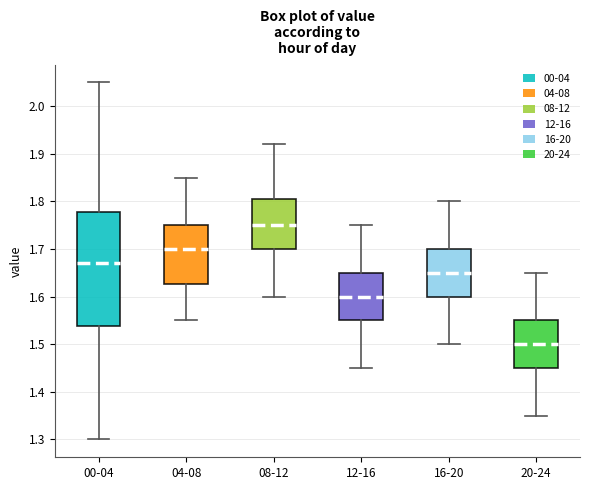

Where is the upper edge of the box for 00-04 on the y-axis? The values are not printed on the chart, so give them approximately, as read against the axis.

1.78